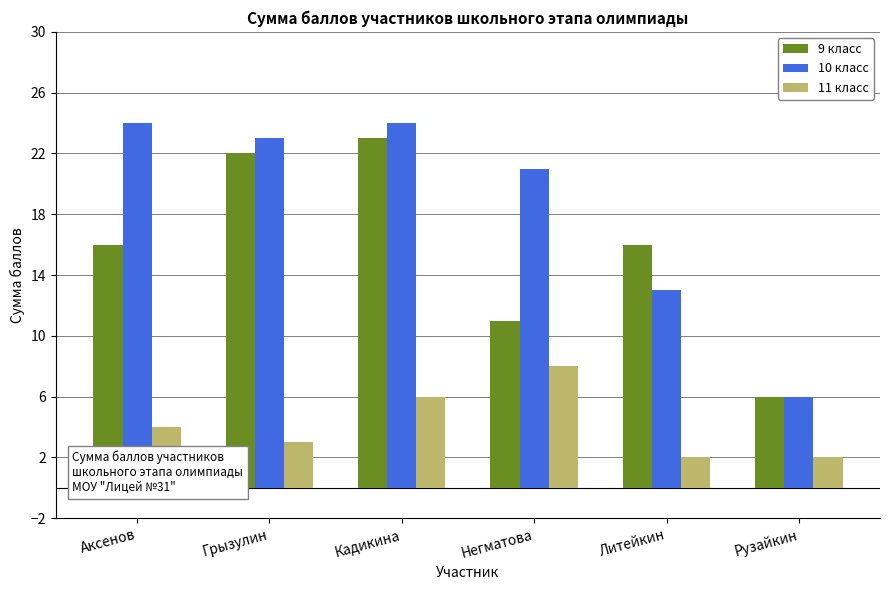

How many data points does each series have?

6